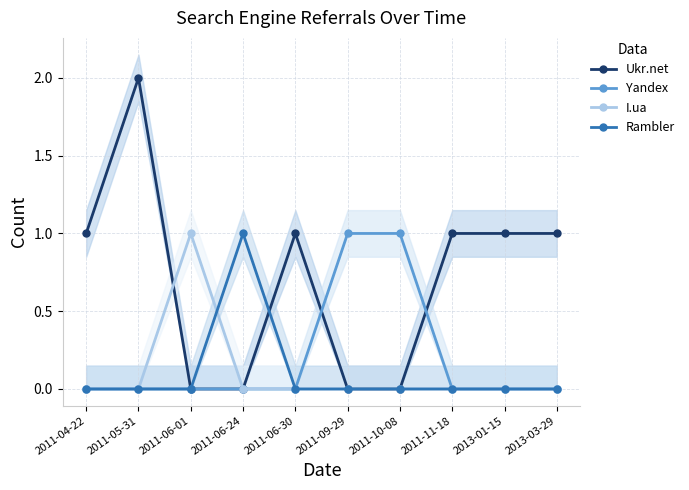

Which category has the highest value across all series?

2011-05-31